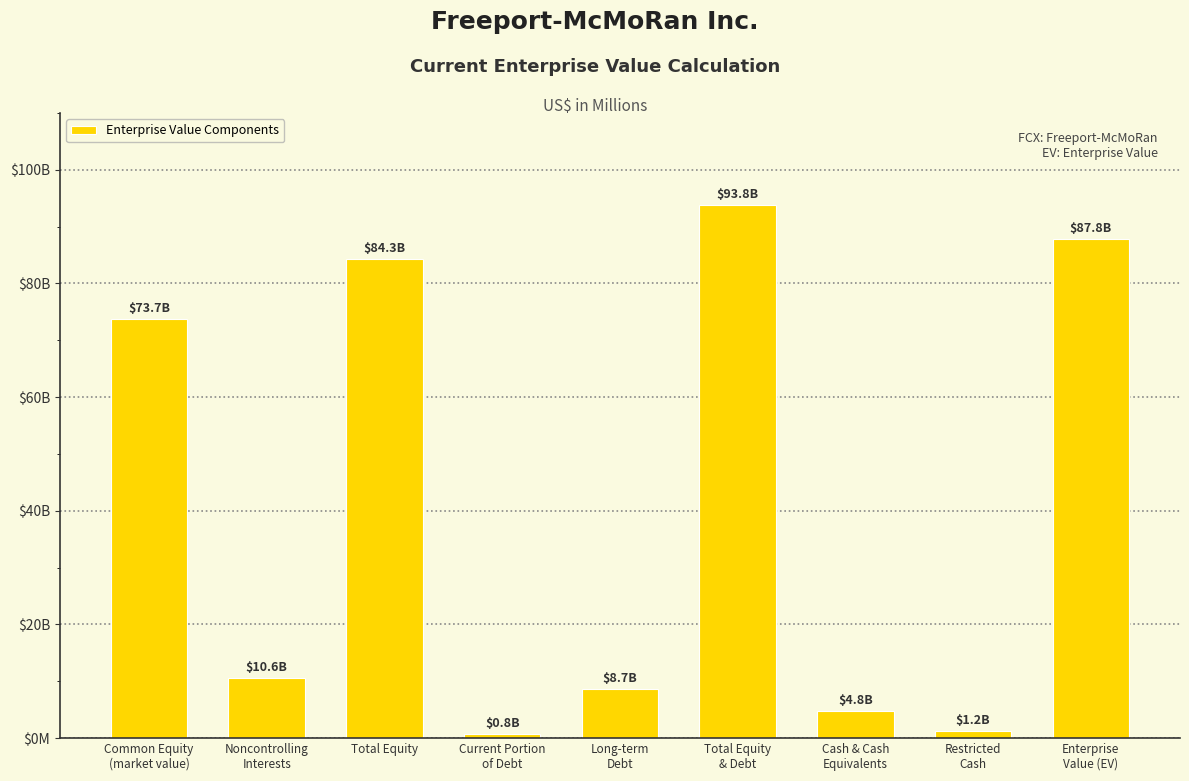

What is the difference between the values at Current Portion
of Debt and Total Equity?

83565